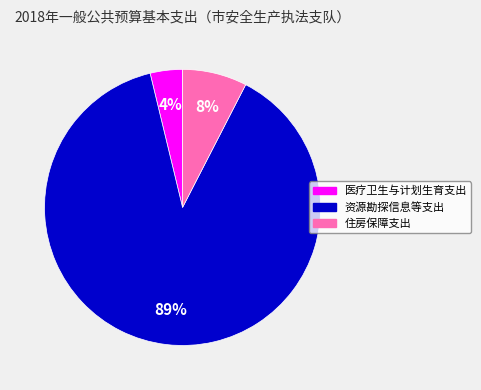

Which category has the smallest portion of the pie?

医疗卫生与计划生育支出